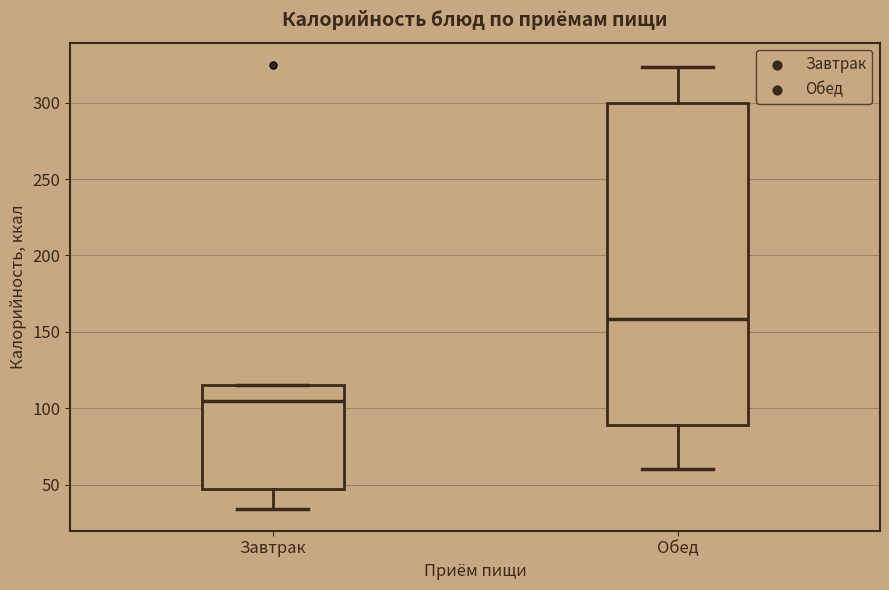

Reading left to right, transcribe this box plot: for each box, give where its median line is, the range the box spans, and where its two whiskers end, as read against the y-axis. The values are not printed on the chart, so give them approximately, as read against the axis.

Завтрак: median 105, box 45 to 115, whiskers 35 to 115
Обед: median 160, box 90 to 300, whiskers 60 to 325